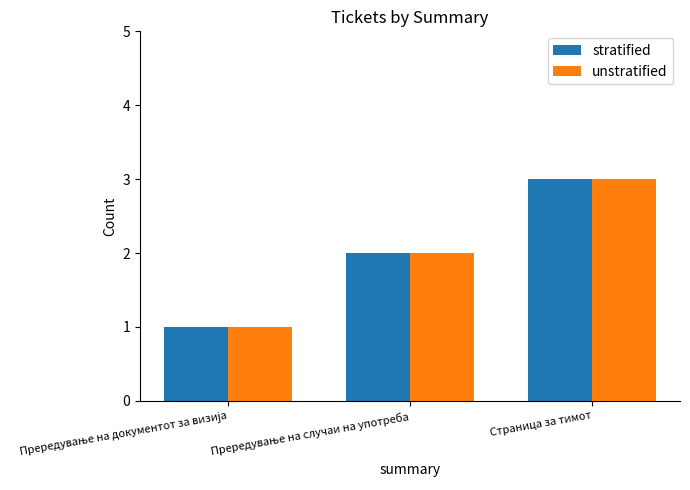

At which category does the chart reach its peak across all series?

Страница за тимот